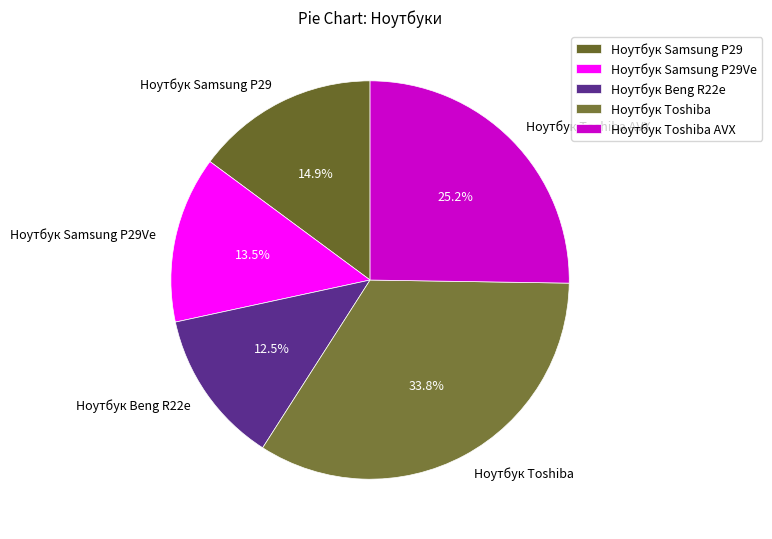

Count the number of slices in the pie.

5